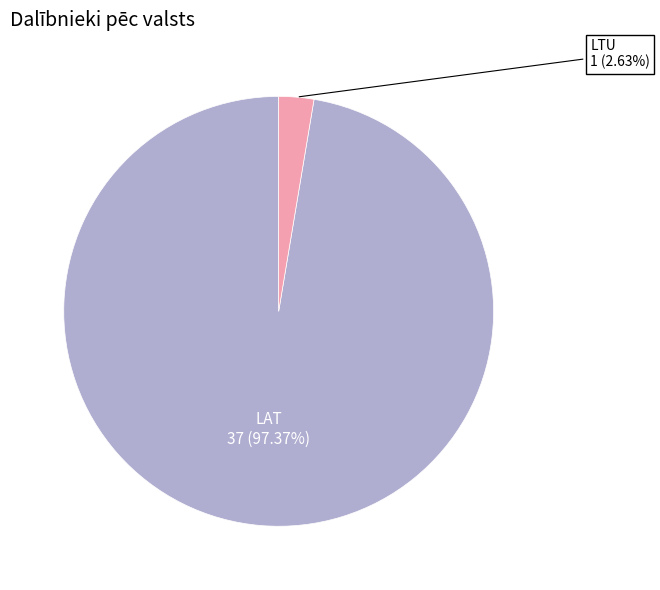

Is there any slice that represents more than half of the pie?

Yes